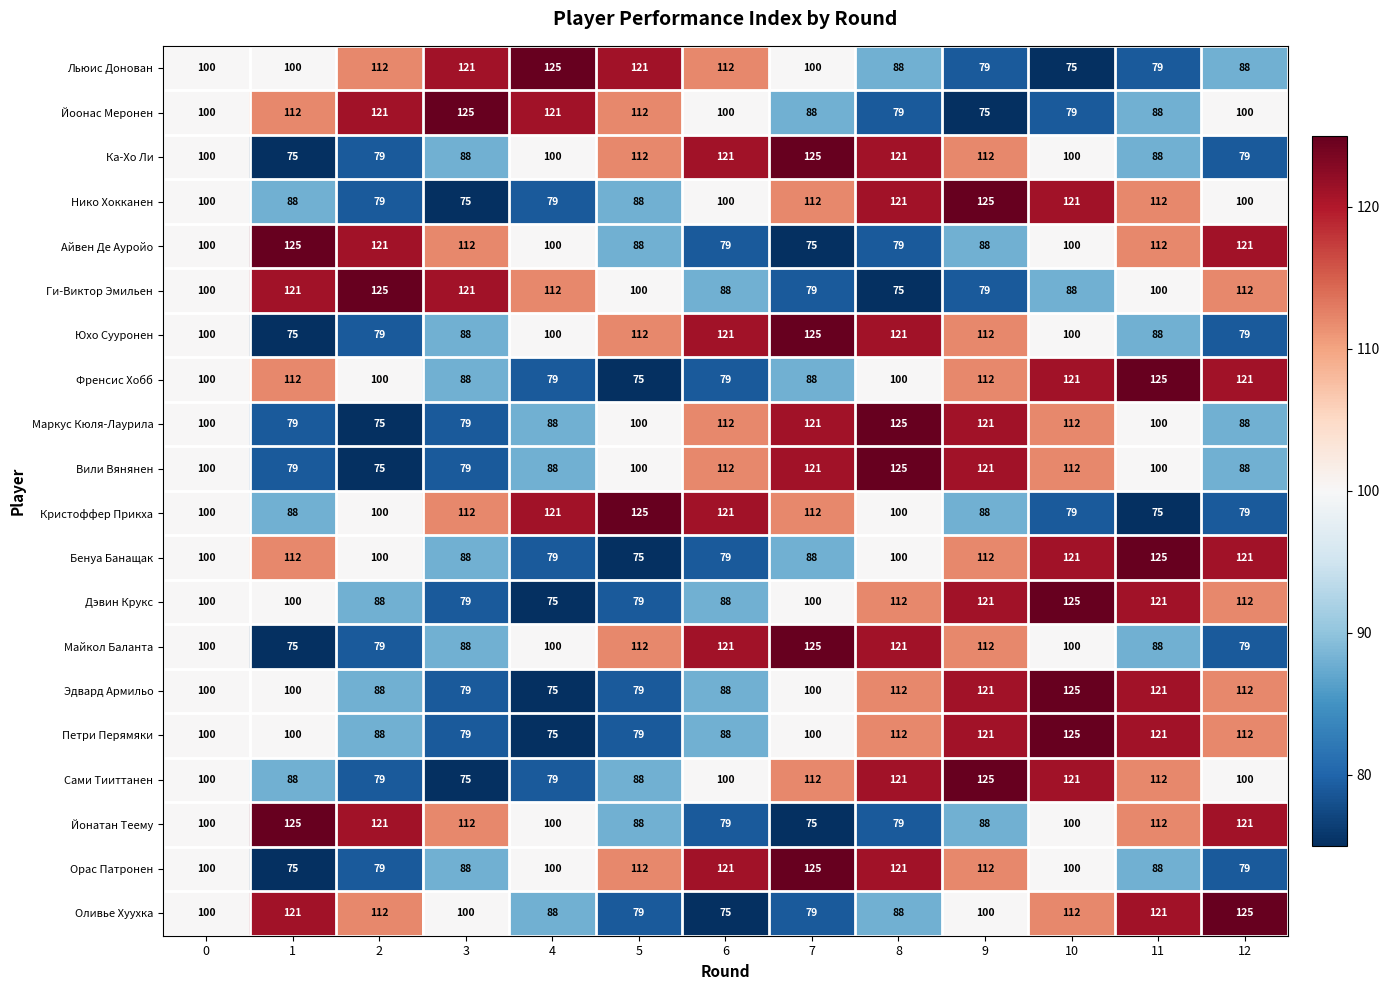

True or false: Вили Вянянен has a value of 125 at 8.

True